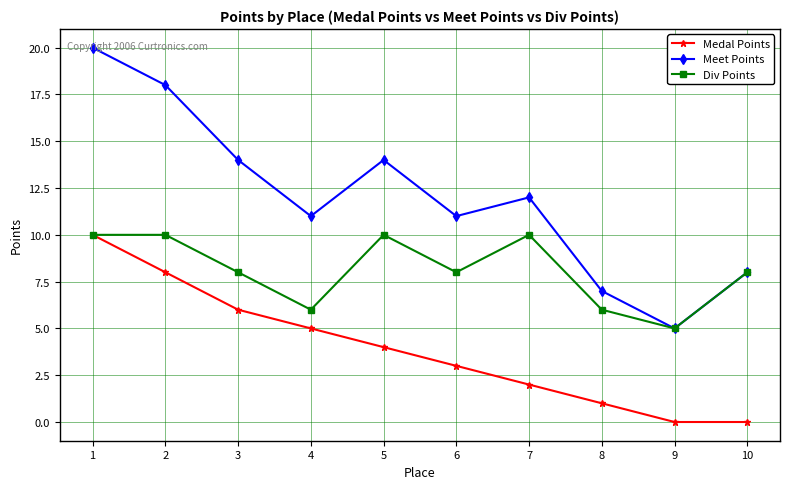

What is the difference between the highest and lowest values at 2?

10